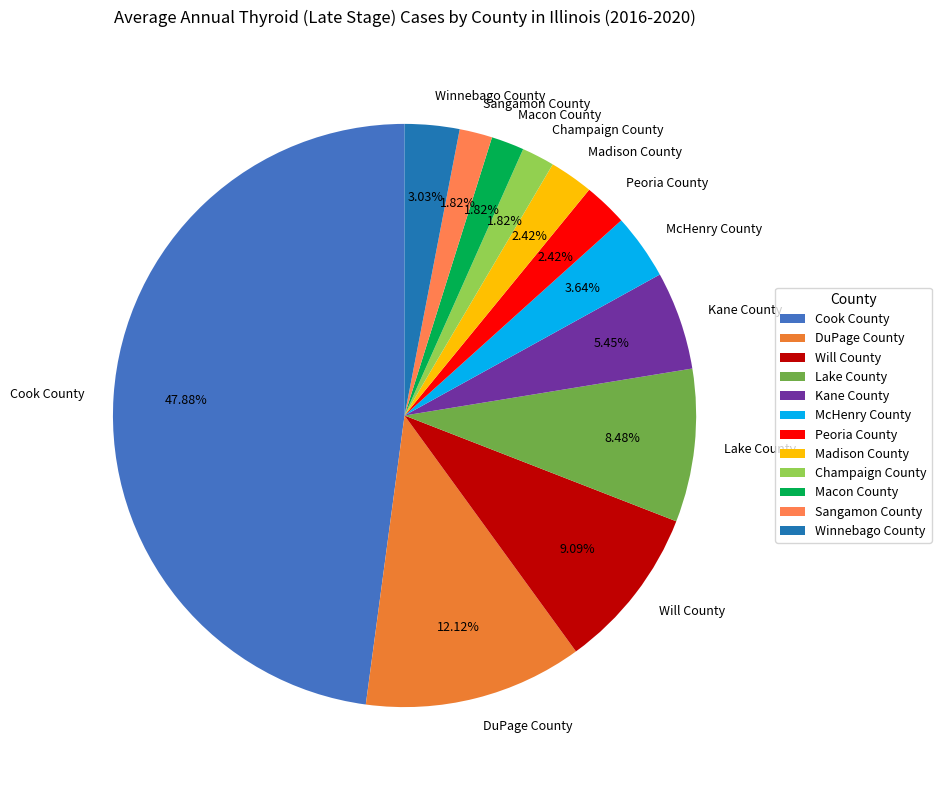

What is the total percentage of McHenry County and Winnebago County?

6.7%